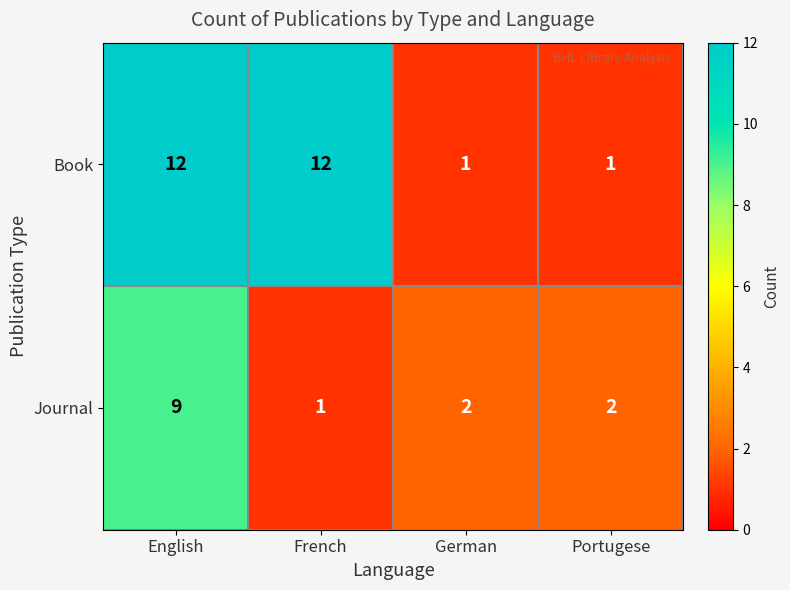

At how many categories does at least one series exceed 11?

2